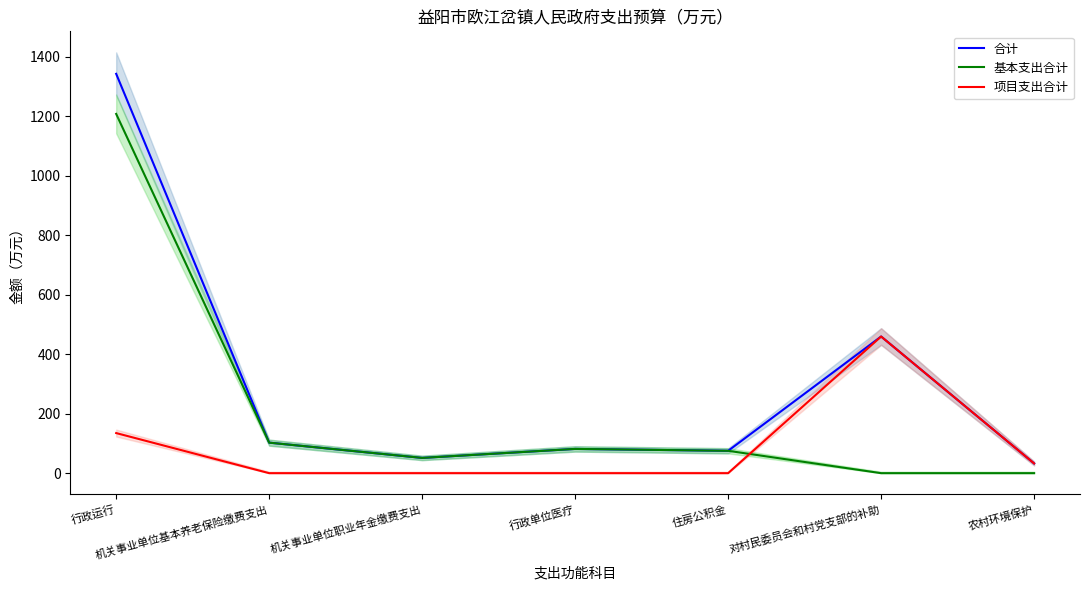

At which category does the chart reach its minimum across all series?

对村民委员会和村党支部的补助